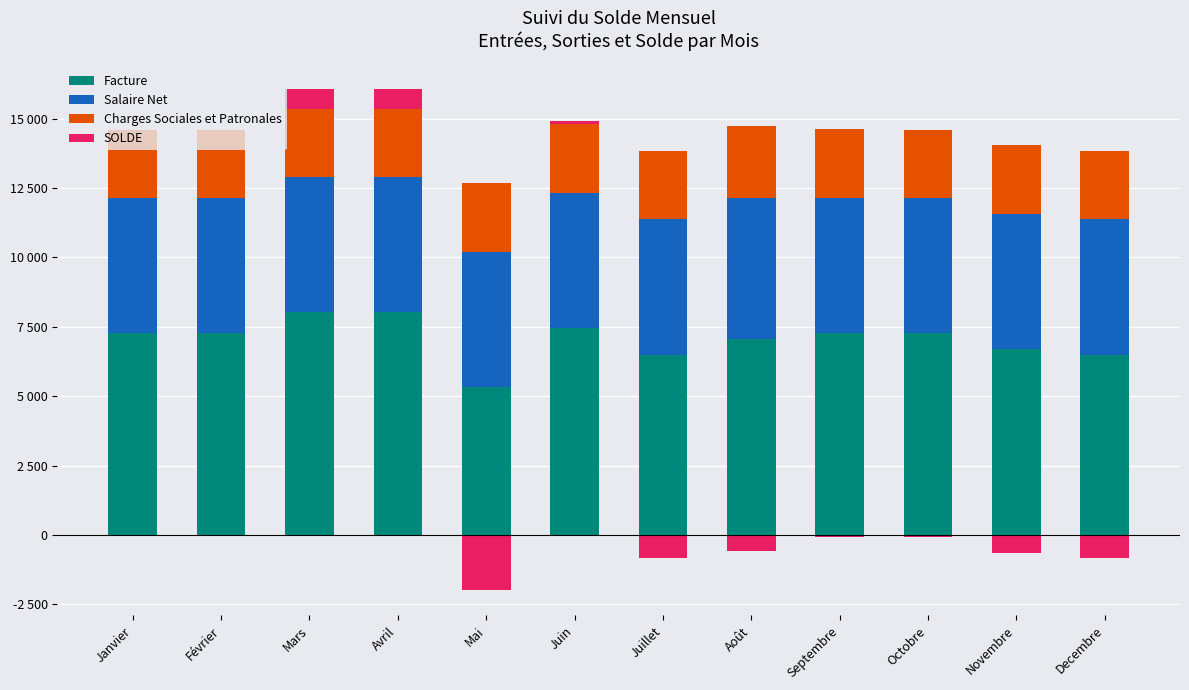

The value of Charges Sociales et Patronales at Mai is 1450.7. True or false?

False